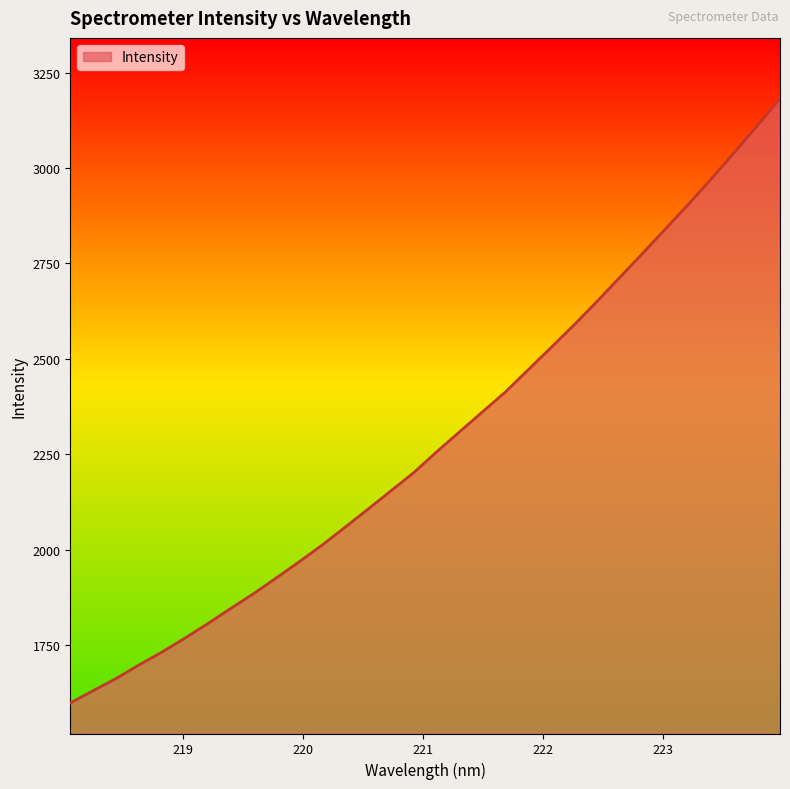

What is the difference between the maximum and minimum values?

1582.8